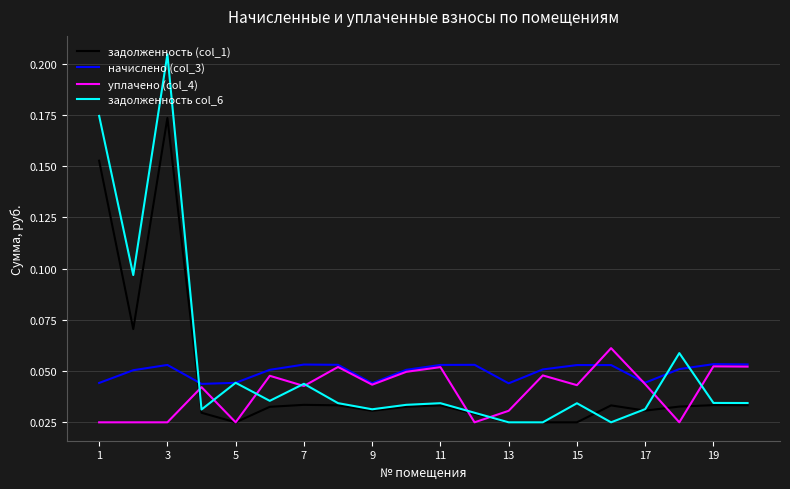

How many interior local valleys does the уплачено (col_4) series have?

6